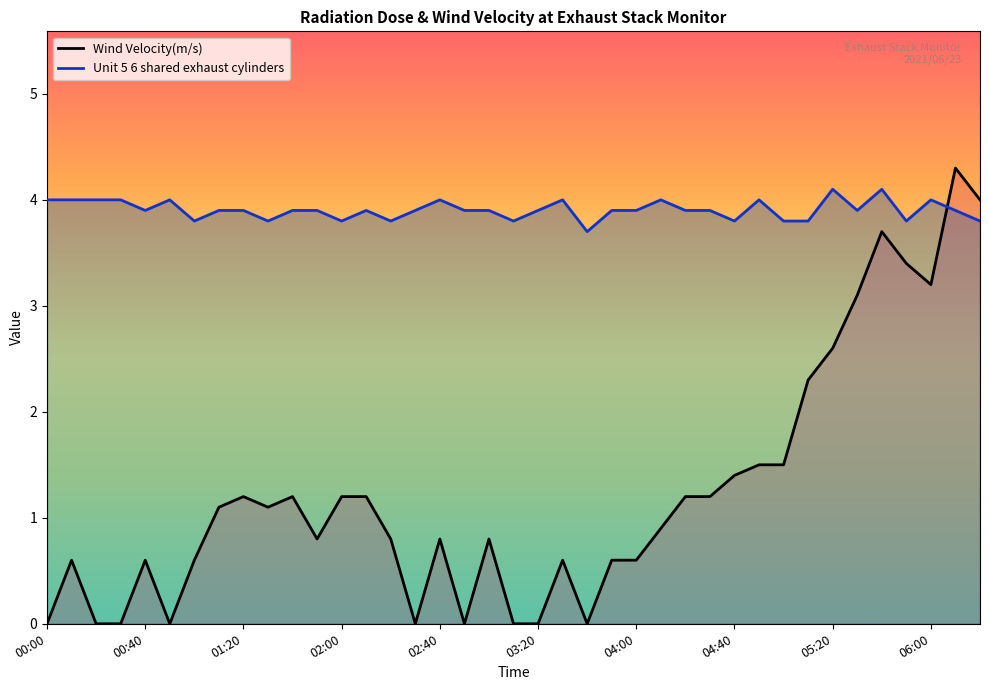

At which category is the sum across all series the highest?

06:10